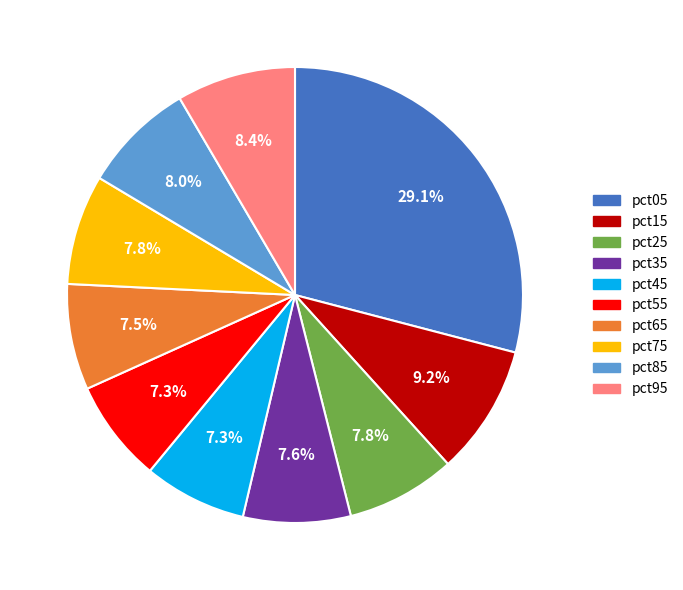

To the nearest percent, what portion does pct85 represent?

8%